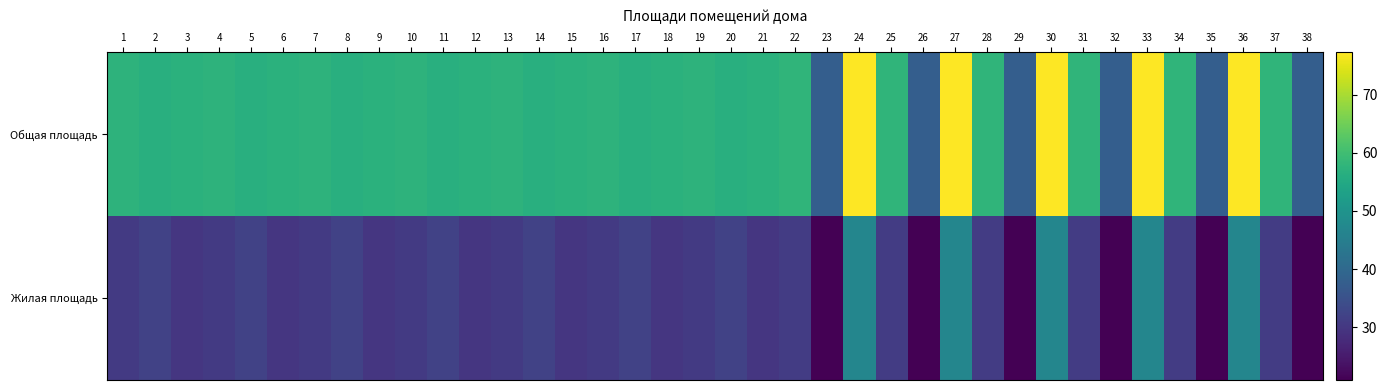

Count the number of data series in this chart.

2